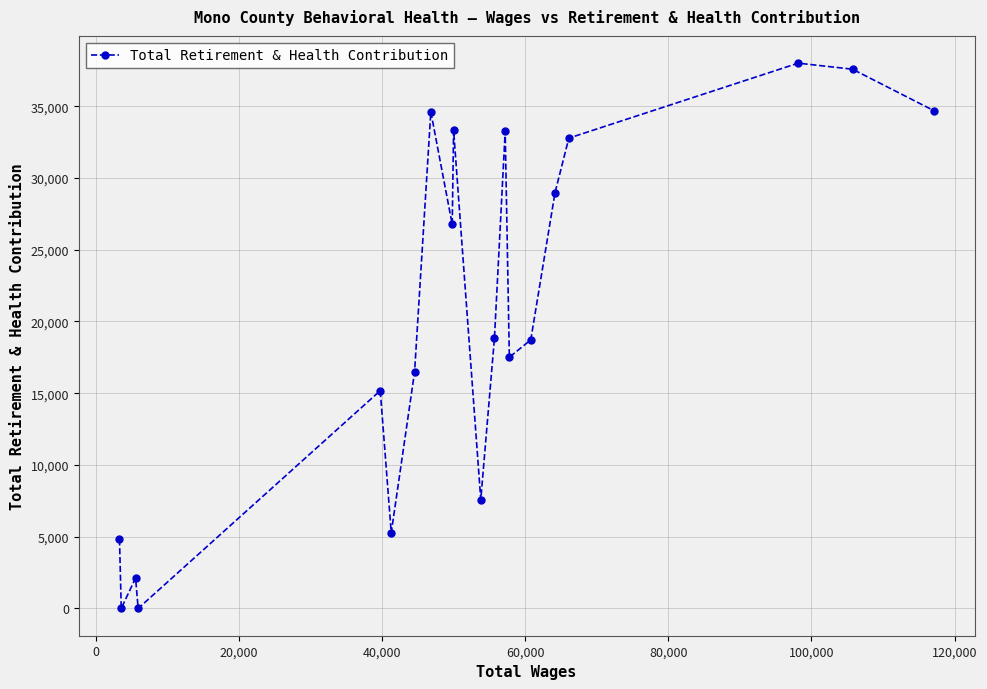

What is the average value?

20320